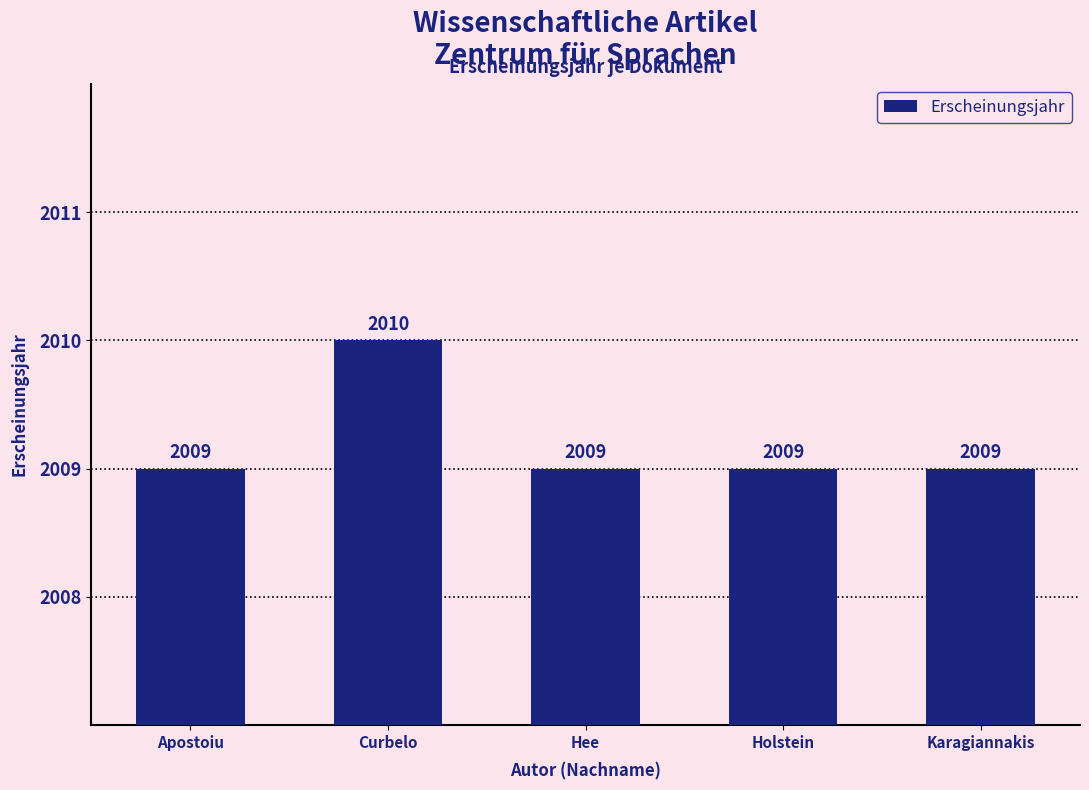

What value does the data have at Hee?

2009